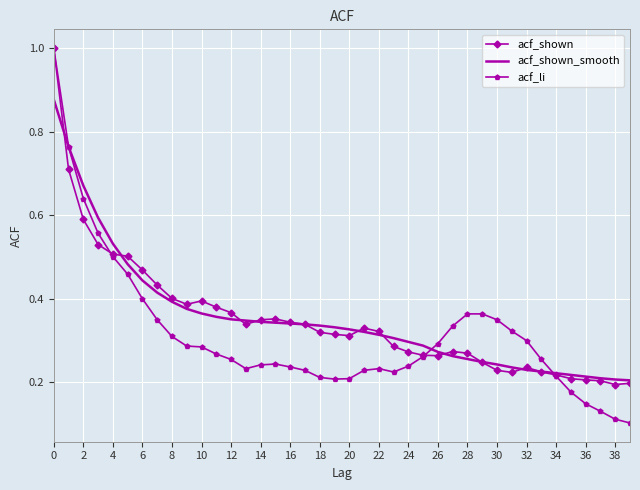

Which series has the largest range (max minus min)?

acf_li